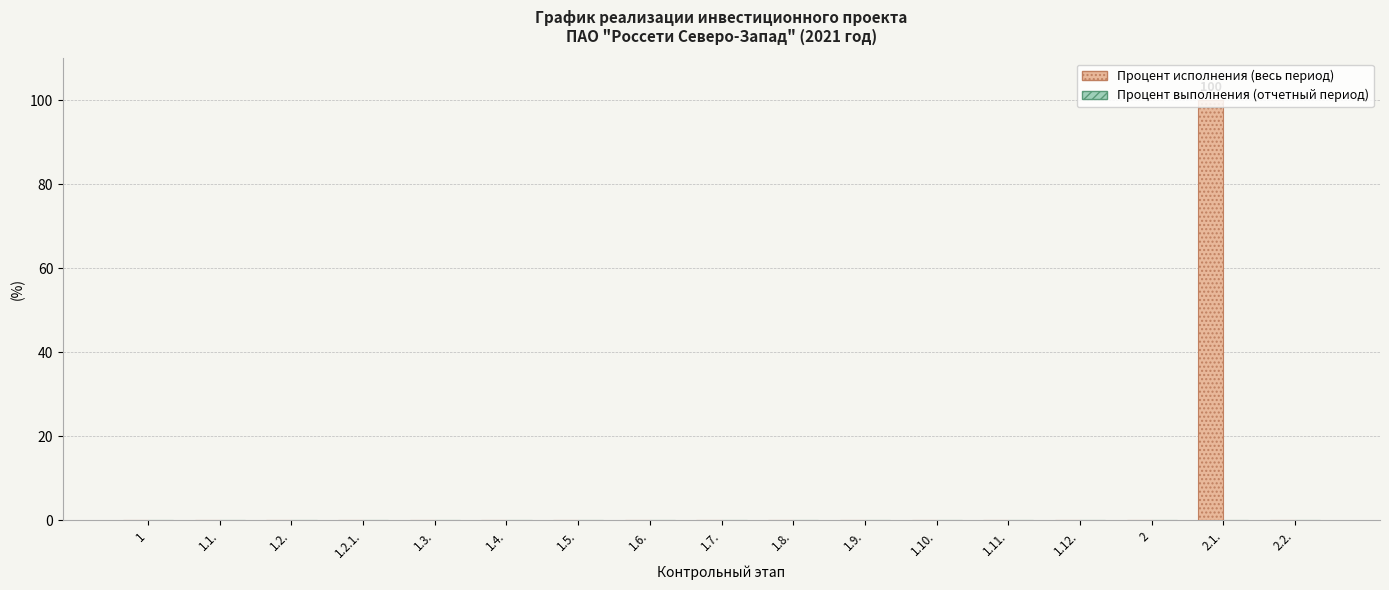

At which category does the chart reach its peak across all series?

2.1.